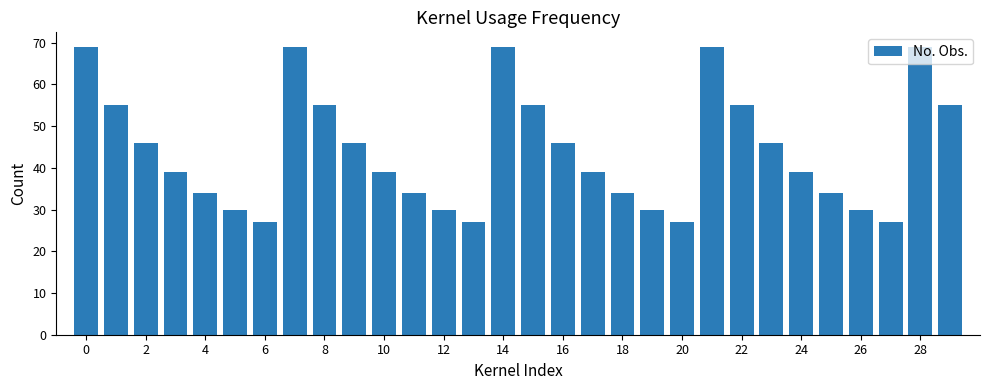

What is the greatest value displayed?

69